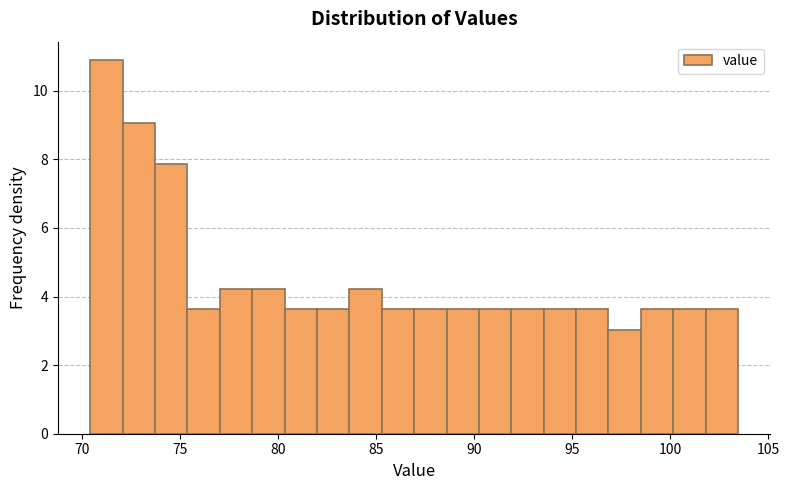

Around what value on the x-axis is the tallest bar? Give the approximate position of its centre, as read against the axis.

71.0